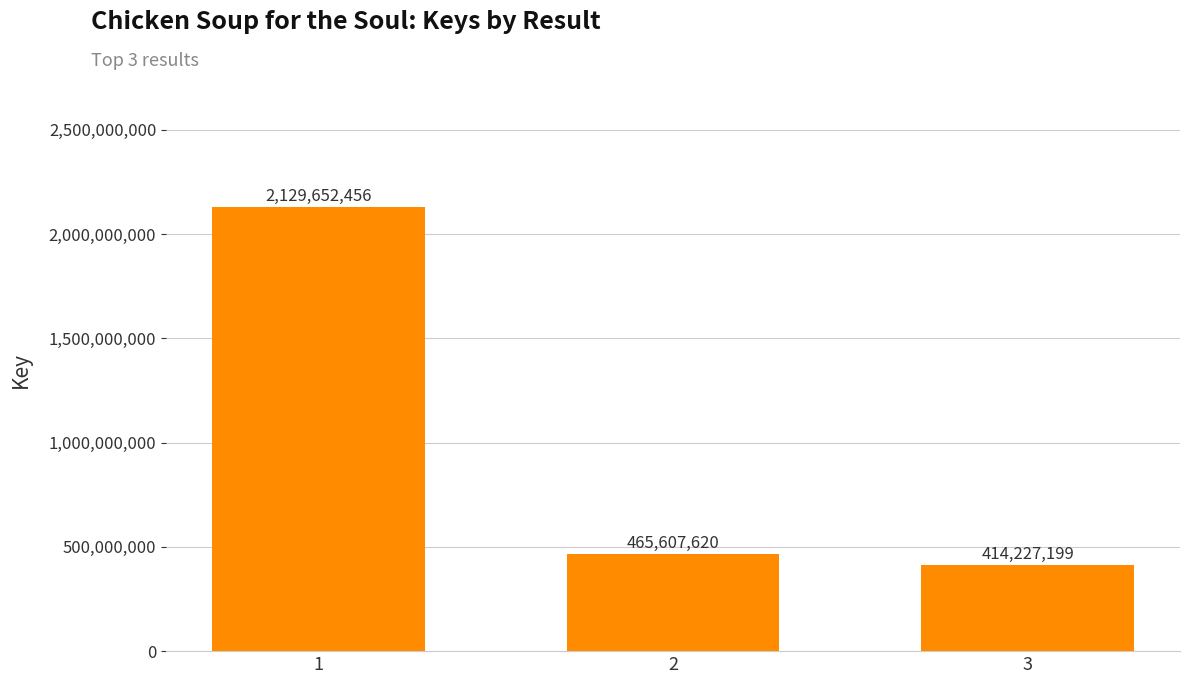

Does the chart contain any negative values?

No